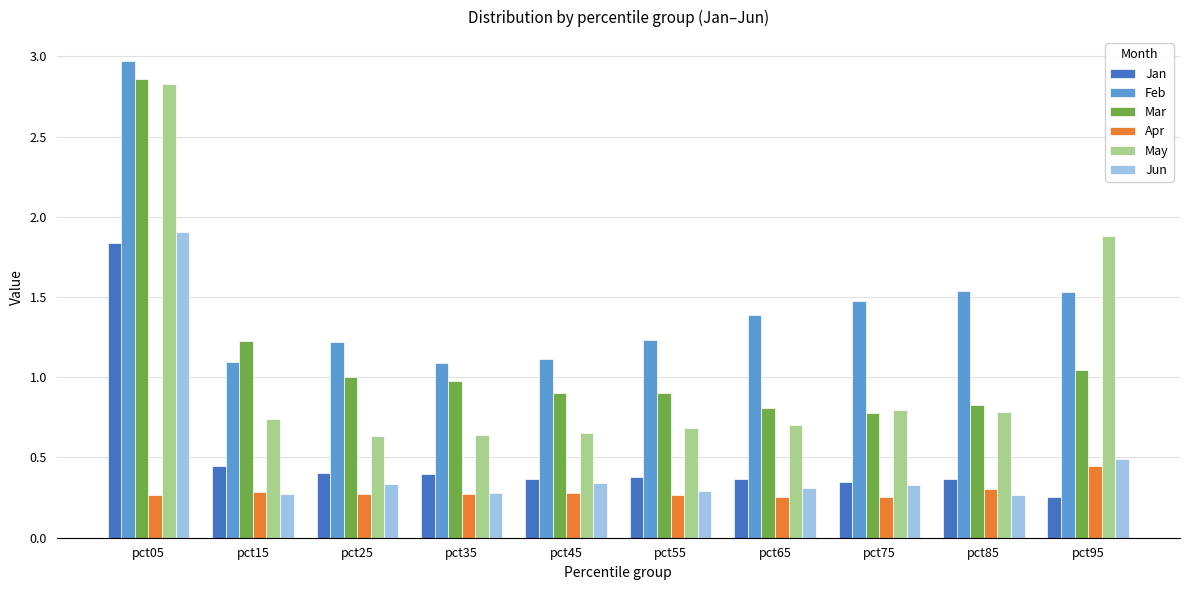

How many distinct data groups are displayed?

6